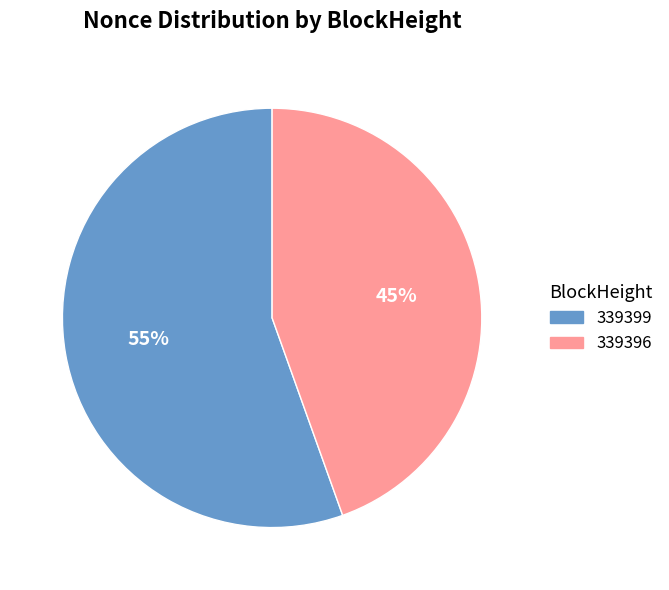

How many slices are in this pie chart?

2